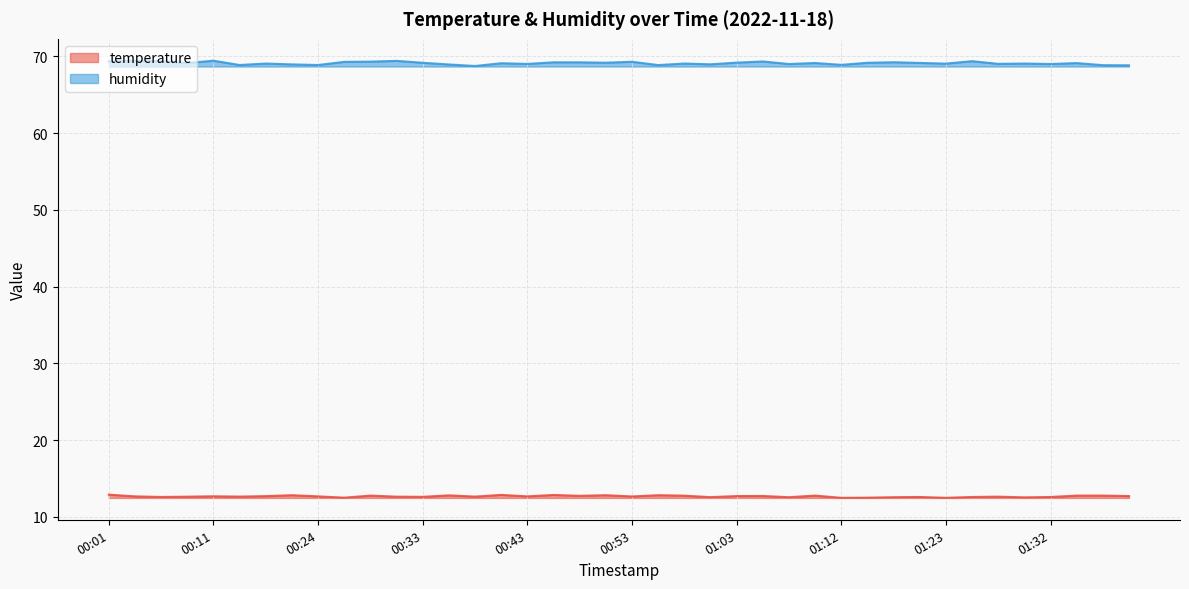

True or false: temperature and humidity intersect in this chart.

False